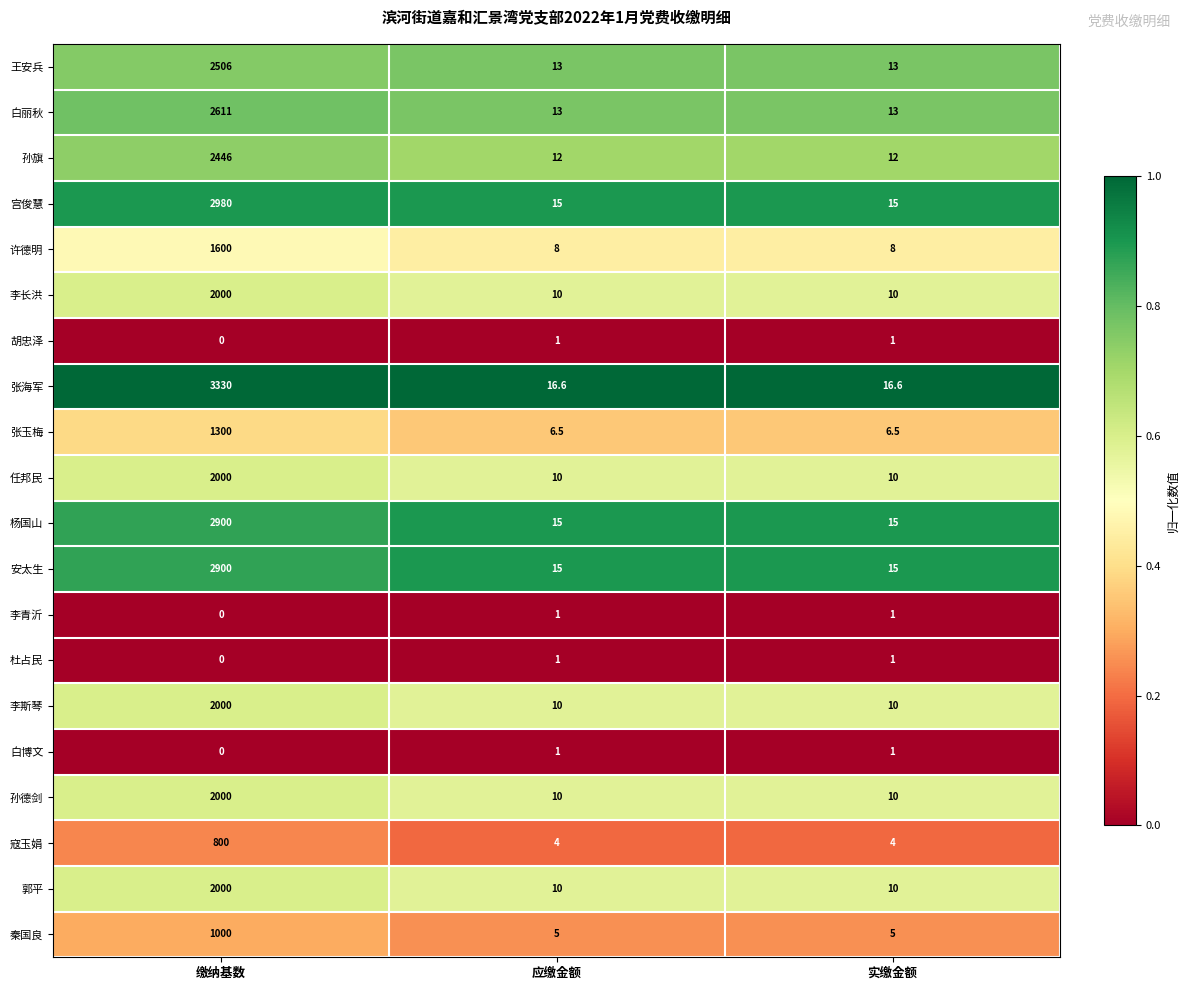

What is the lowest value of the 杨国山 series?

15.0